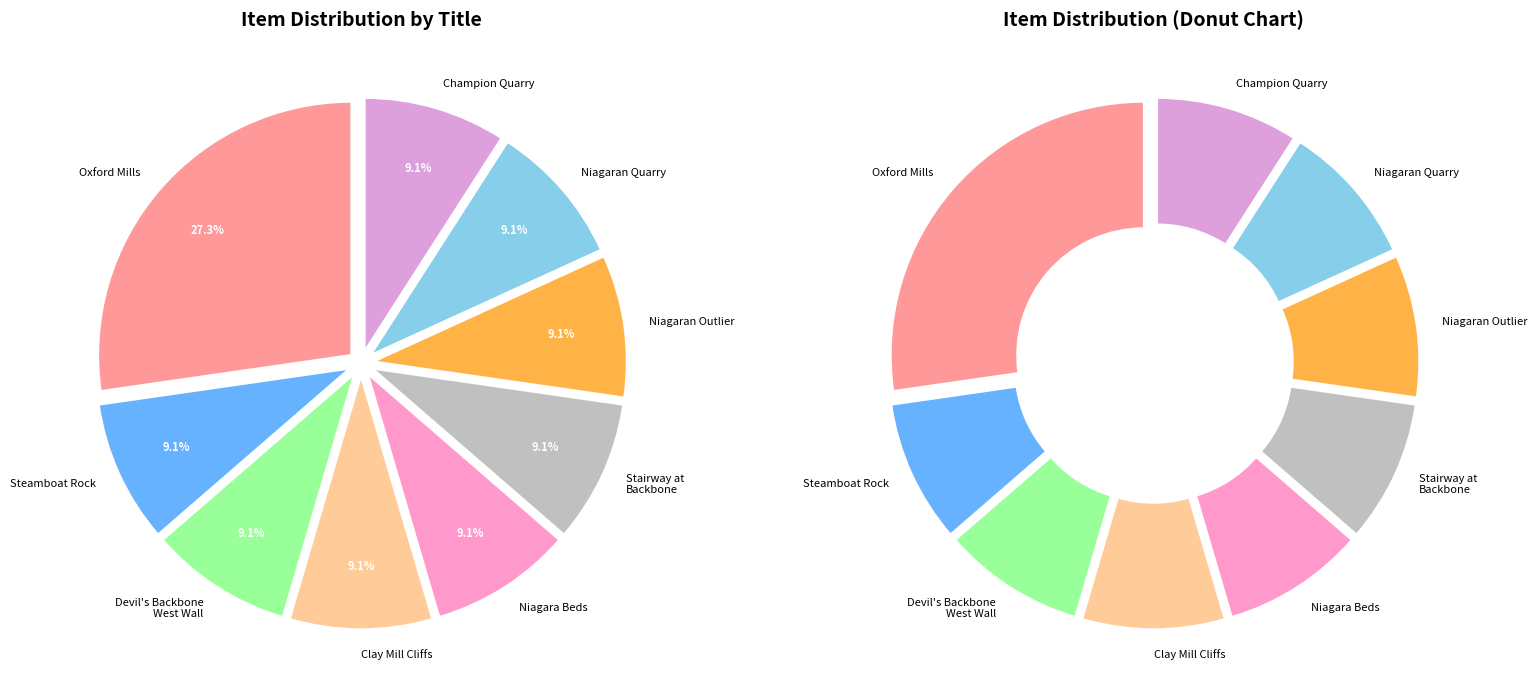

Approximately how many times larger is the value at Steamboat Rock at Devil's Backbone compared to West wall of Devil's Backbone canyon?

1.0